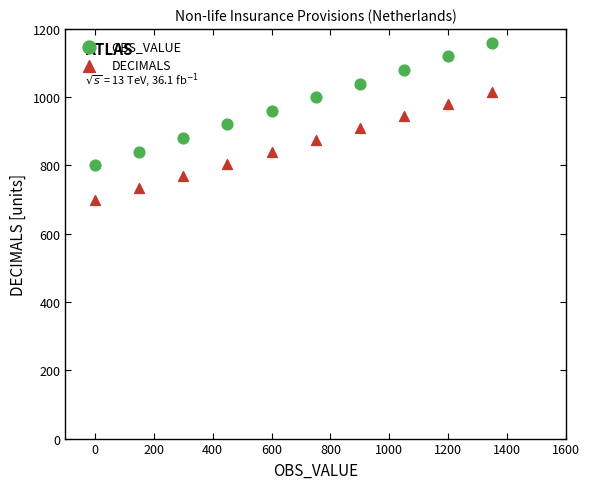

Which series reaches the minimum Y coordinate?

DECIMALS